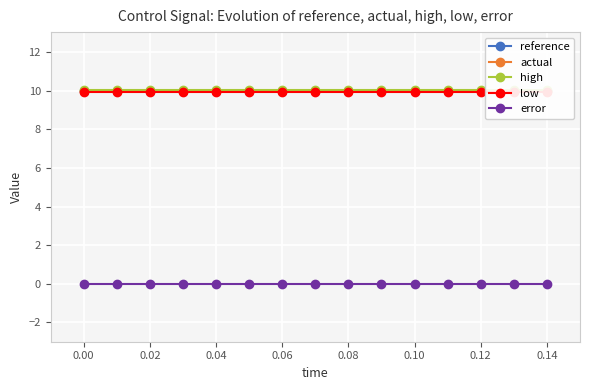

Which series has the largest range (max minus min)?

reference